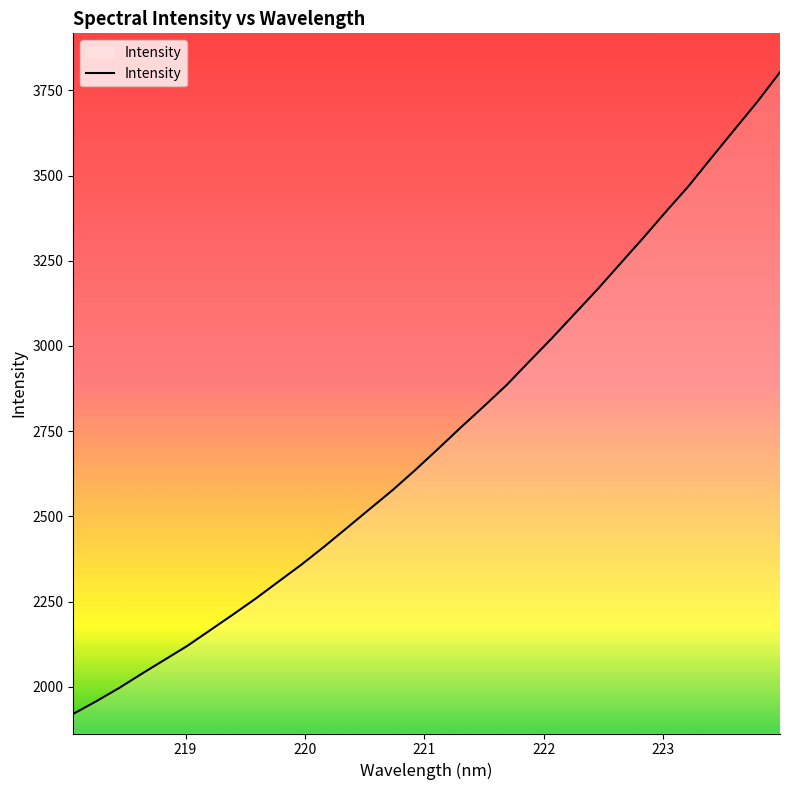

What is the maximum value shown in the chart?

3803.4